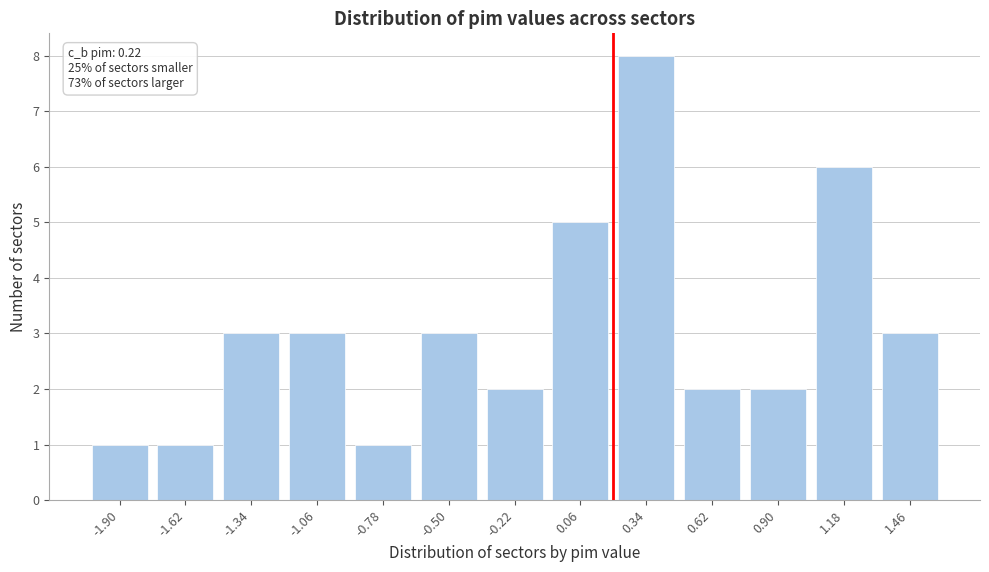

Reading left to right, transcribe all the data shown in this chart.

1	1	3	3	1	3	2	5	8	2	2	6	3